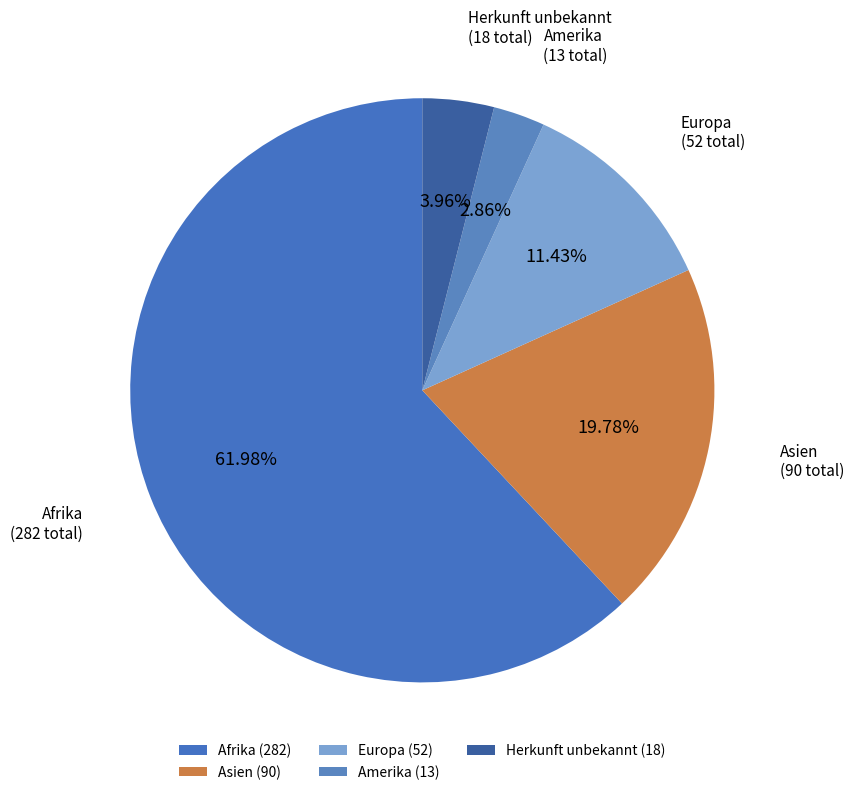

To the nearest percent, what is the combined percentage of Europa and Afrika?

73%